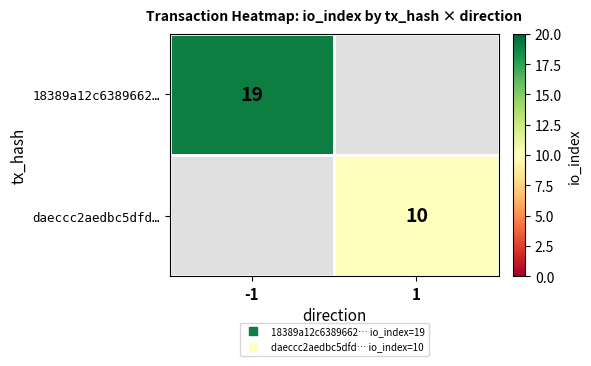

List the series in order of their peak value, highest first.

18389a12c6389662…, daeccc2aedbc5dfd…